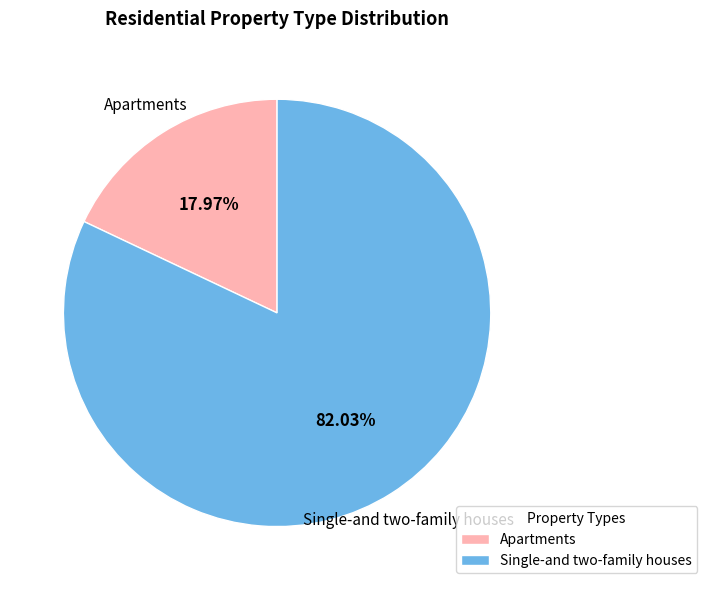

To the nearest percent, what is the difference between the largest and smallest slice percentages?

64%